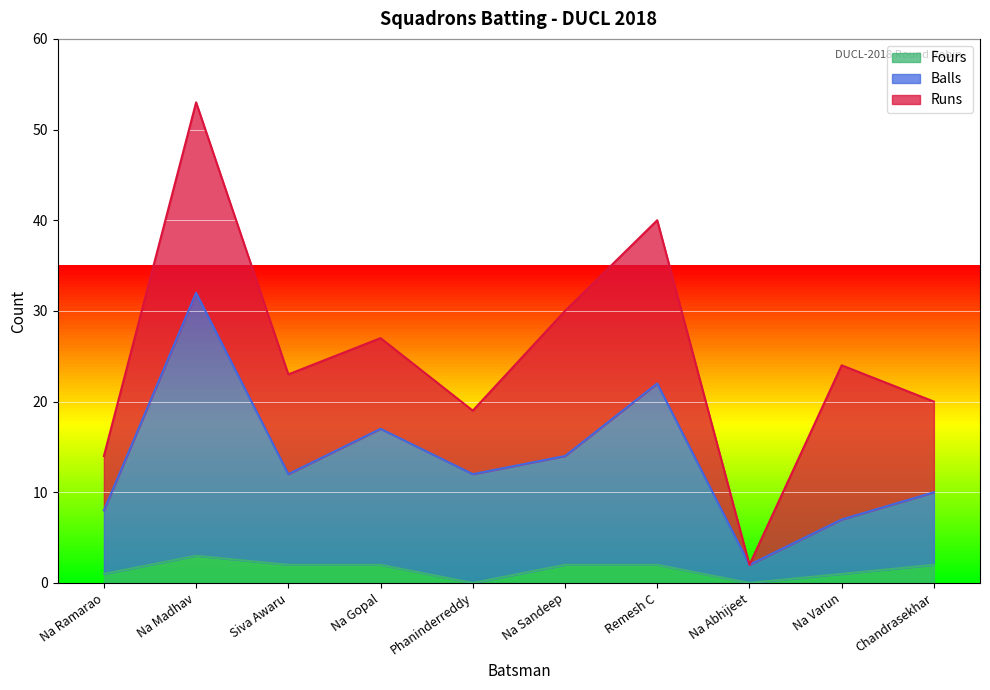

At which category is the sum across all series the highest?

Na Madhav